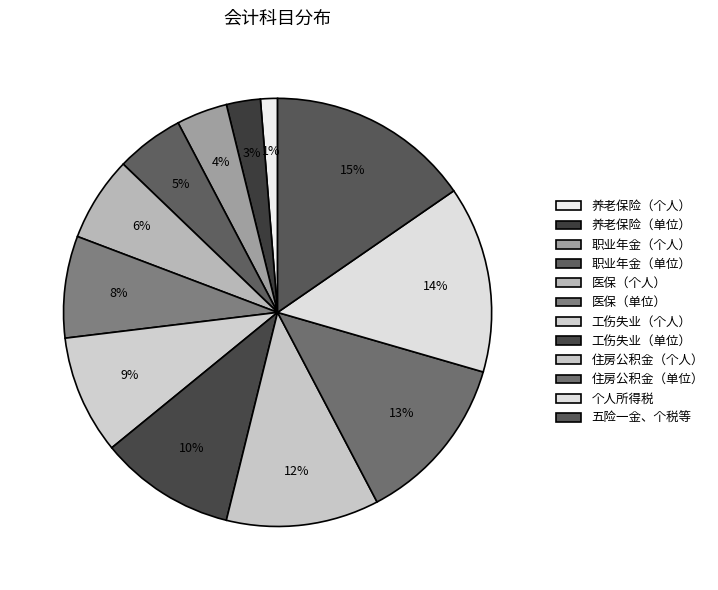

Which has a higher value, 养老保险（个人） or 住房公积金（单位）?

住房公积金（单位）